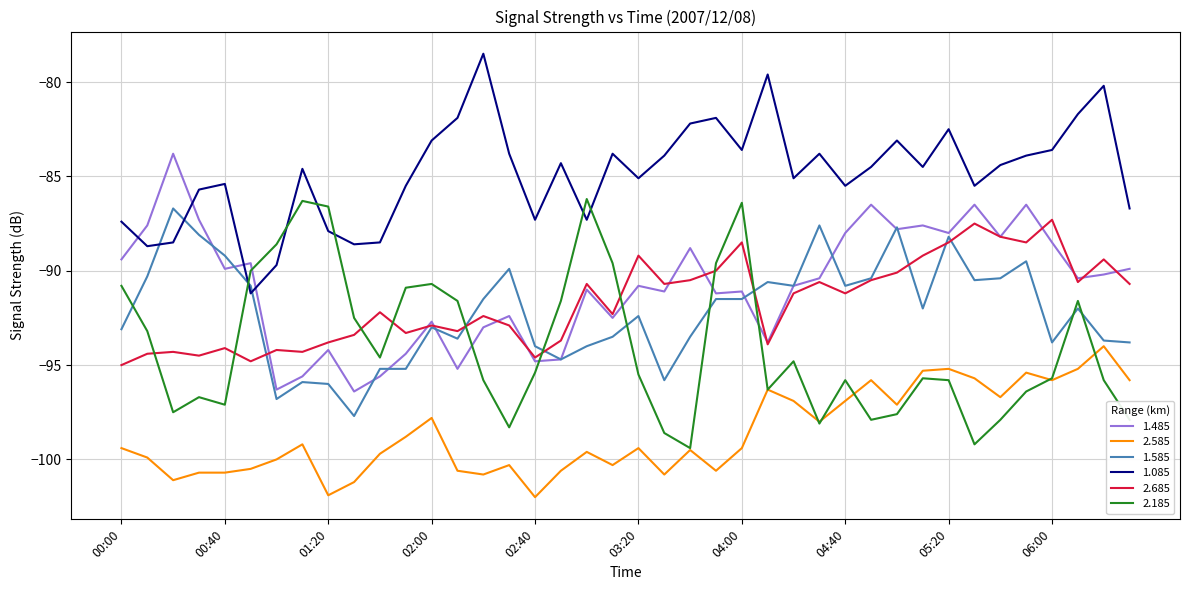

What is the minimum value shown in the chart?

-102.0